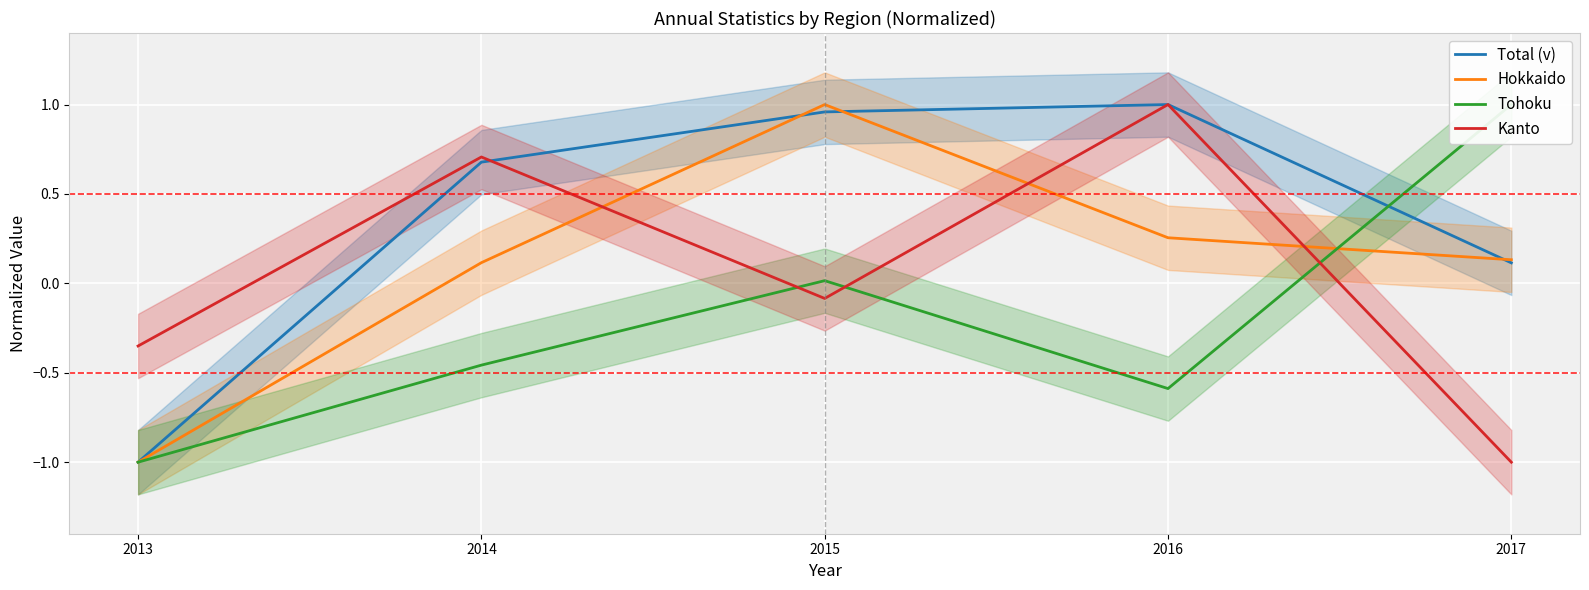

What is the average value of the Total (v) series?

0.4